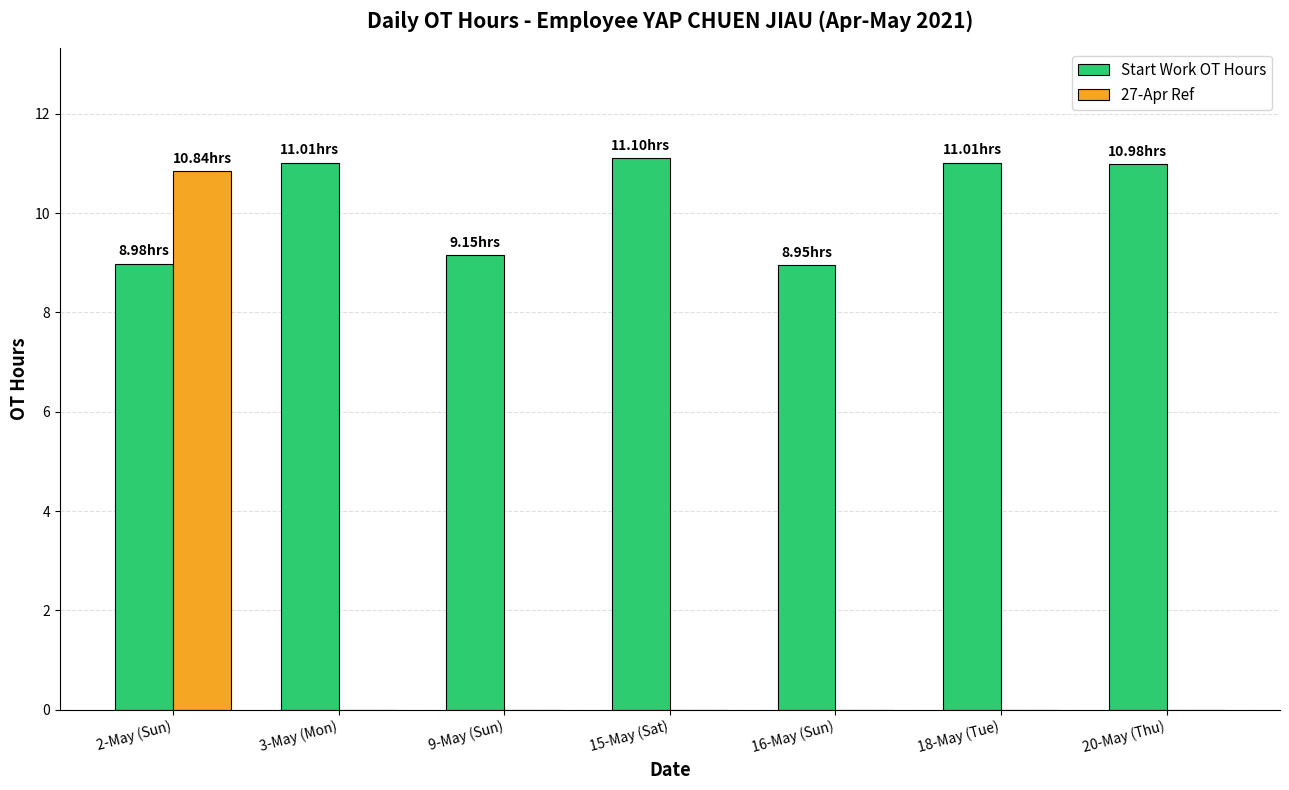

Count the number of categories in the chart.

7